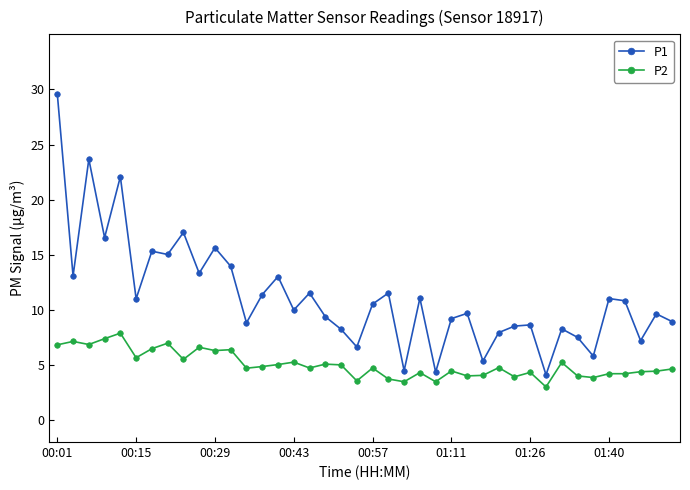

What is the average value of the P1 series?

11.2